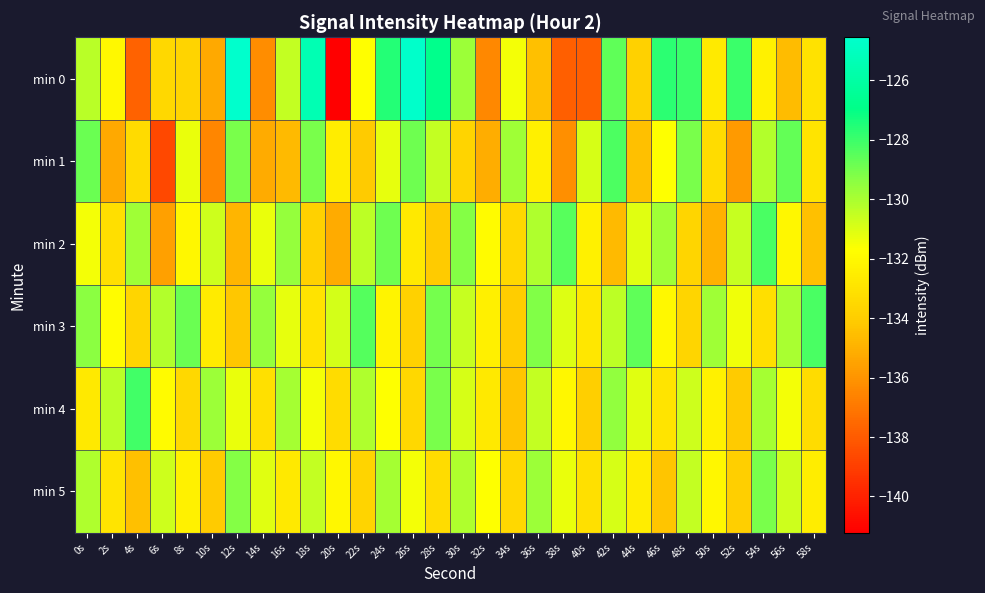

Which label corresponds to the largest value in the chart?

12s